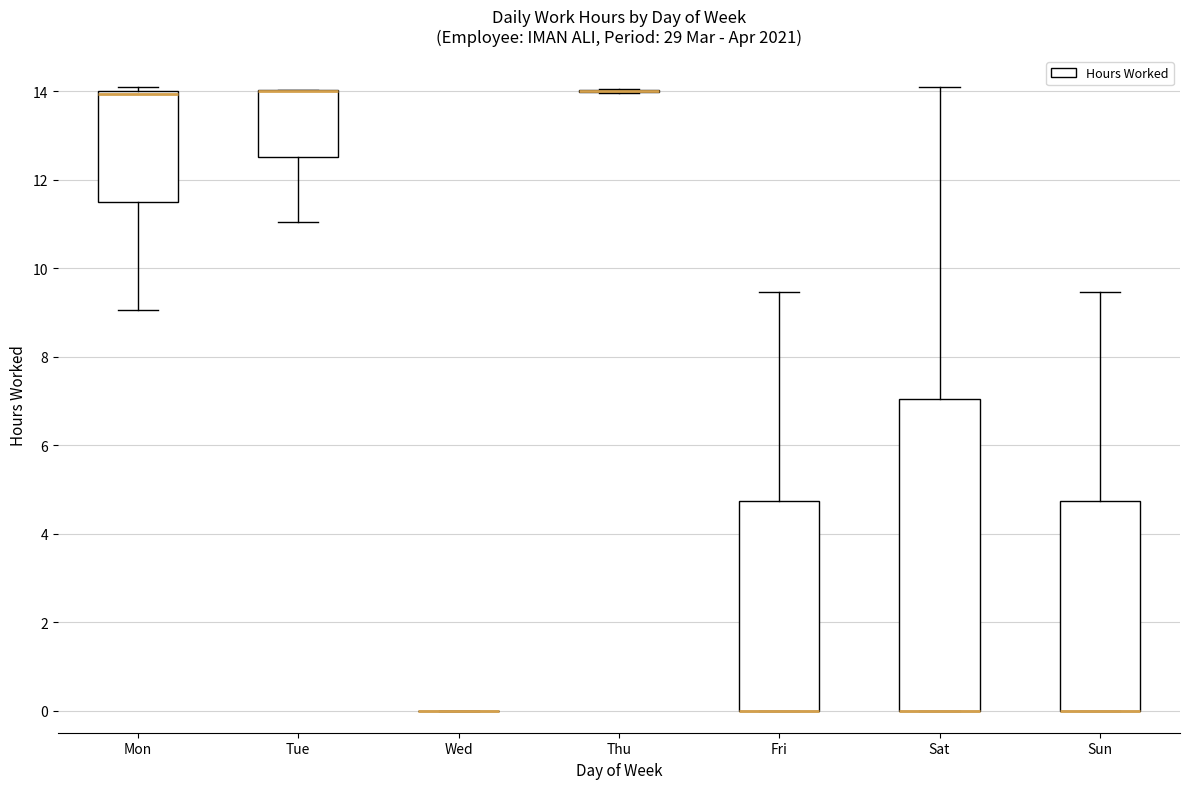

Reading left to right, transcribe this box plot: for each box, give where its median line is, the range the box spans, and where its two whiskers end, as read against the y-axis. The values are not printed on the chart, so give them approximately, as read against the axis.

Mon: median 14.0 (just below the box's upper edge), box 11.4 to 14.0, whiskers 9.0 to 14.0 (just above the box's upper edge)
Tue: median 14.0 (drawn on the box's upper edge), box 12.6 to 14.0, whiskers 11.0 to 14.0
Wed: box collapsed to a line at 0.0, whiskers 0.0 to 0.0
Thu: box collapsed to a line at 14.0, whiskers 14.0 to 14.0
Fri: median 0.0 (drawn on the box's lower edge), box 0.0 to 4.8, whiskers 0.0 to 9.4
Sat: median 0.0 (drawn on the box's lower edge), box 0.0 to 7.0, whiskers 0.0 to 14.2
Sun: median 0.0 (drawn on the box's lower edge), box 0.0 to 4.8, whiskers 0.0 to 9.4